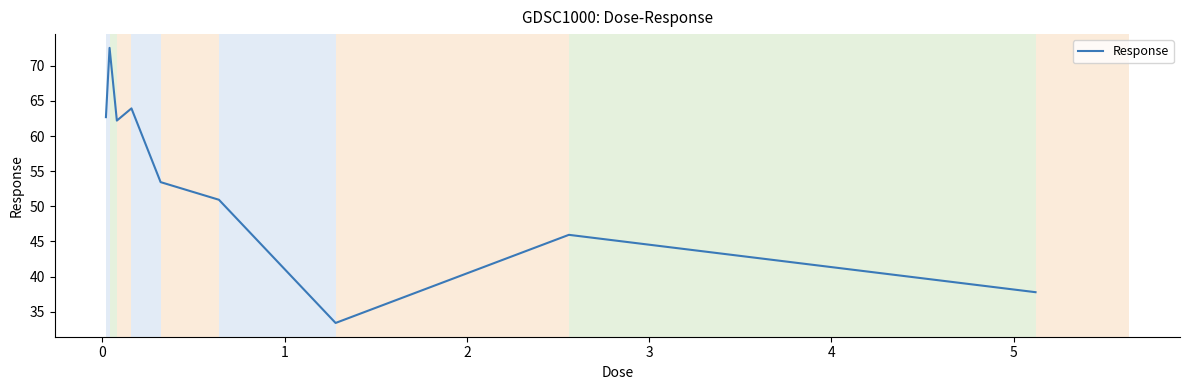

What is the difference between the maximum and minimum values?

39.2